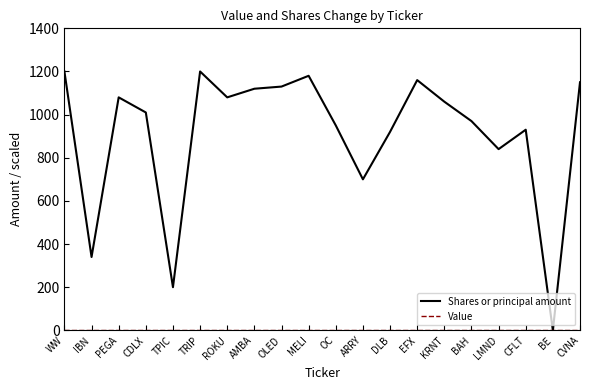

Is it true that Shares or principal amount equals 700.0 at ARRY?

True